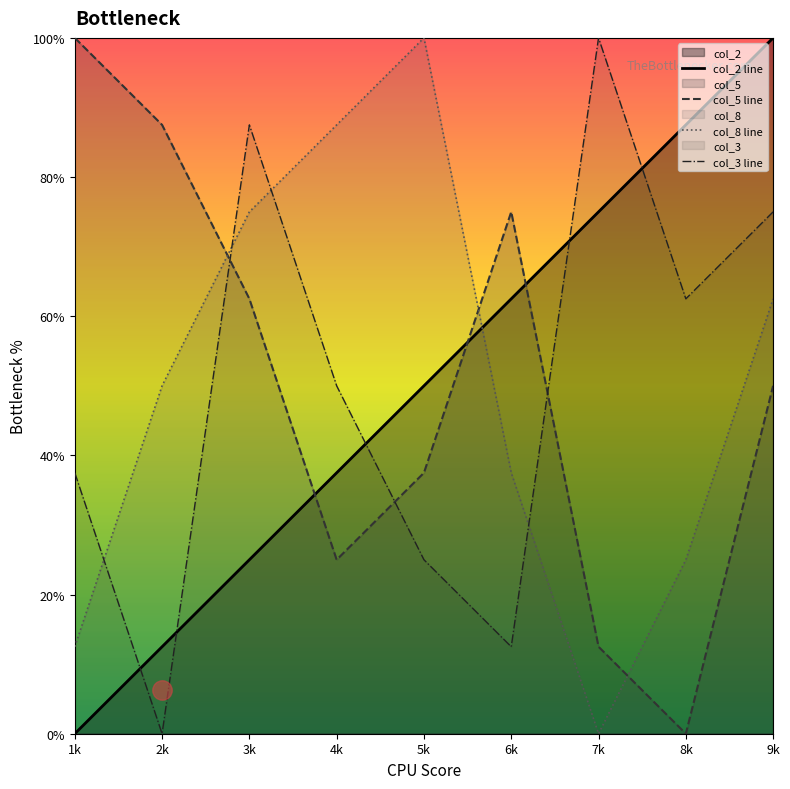

Which series has the widest spread of values?

col_2 line